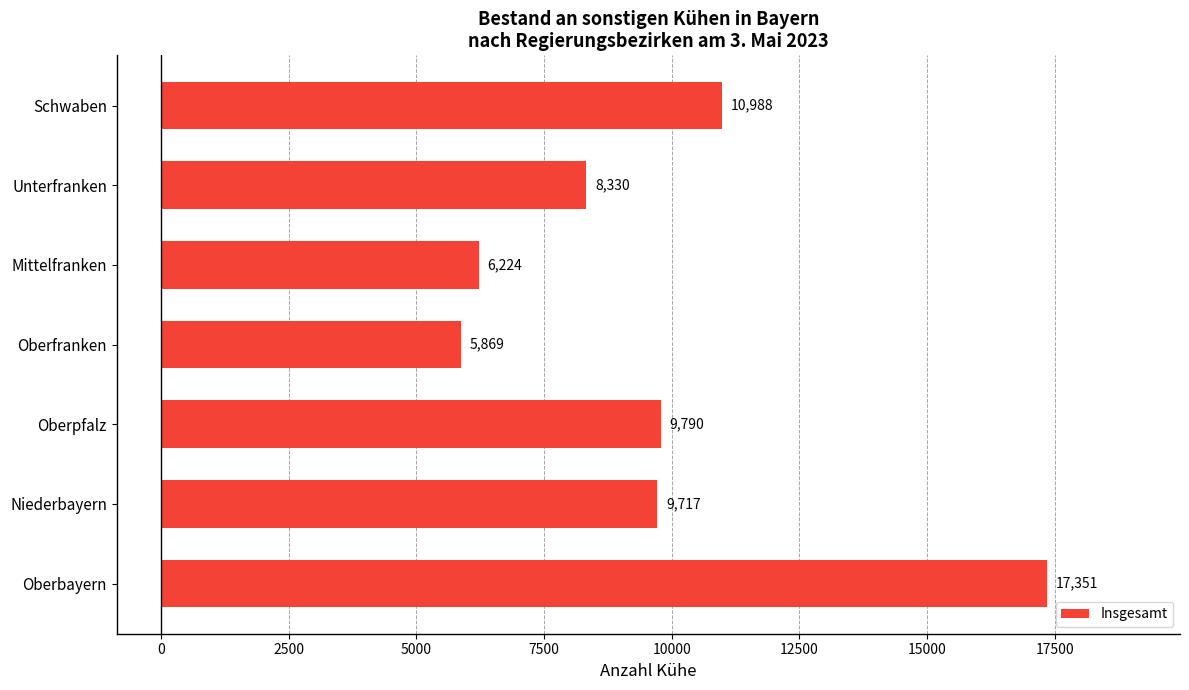

Which has a higher value, Schwaben or Mittelfranken?

Schwaben